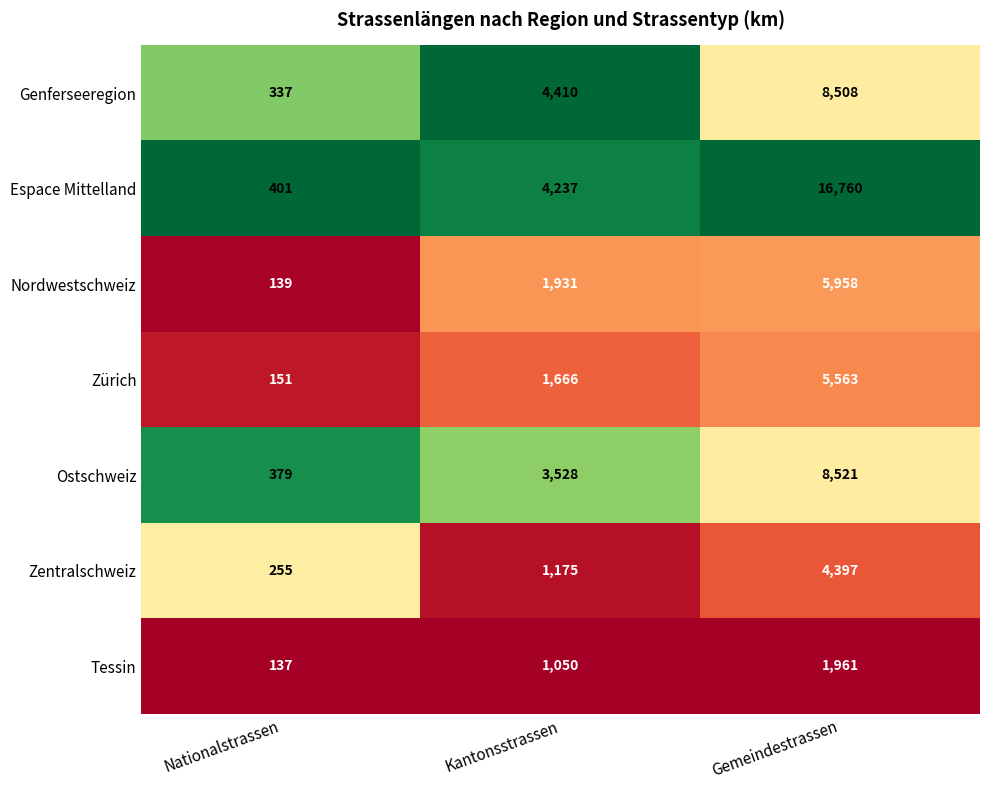

At which category is the sum across all series the highest?

Gemeindestrassen